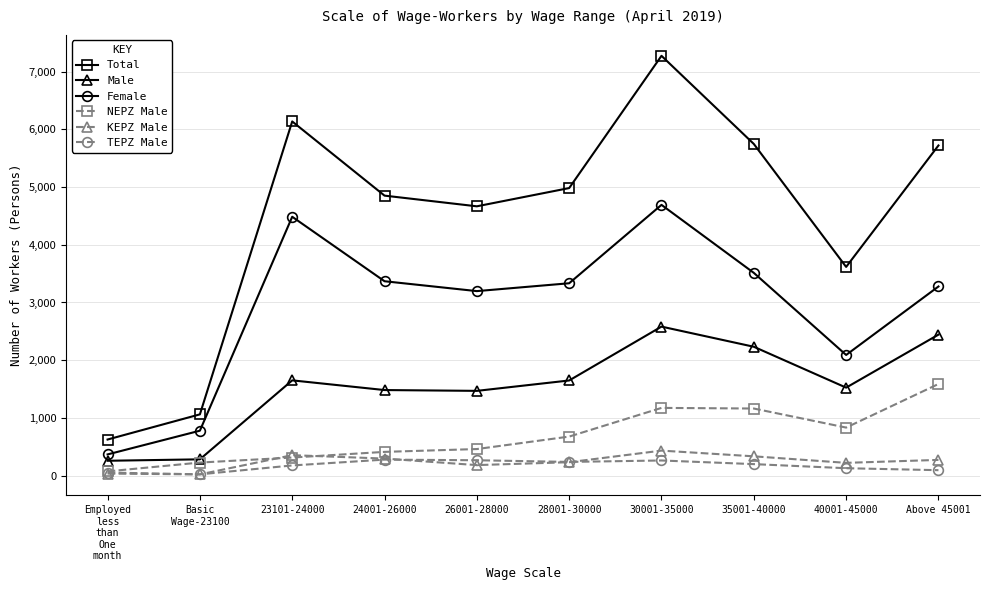

Does the chart have visible grid lines?

Yes